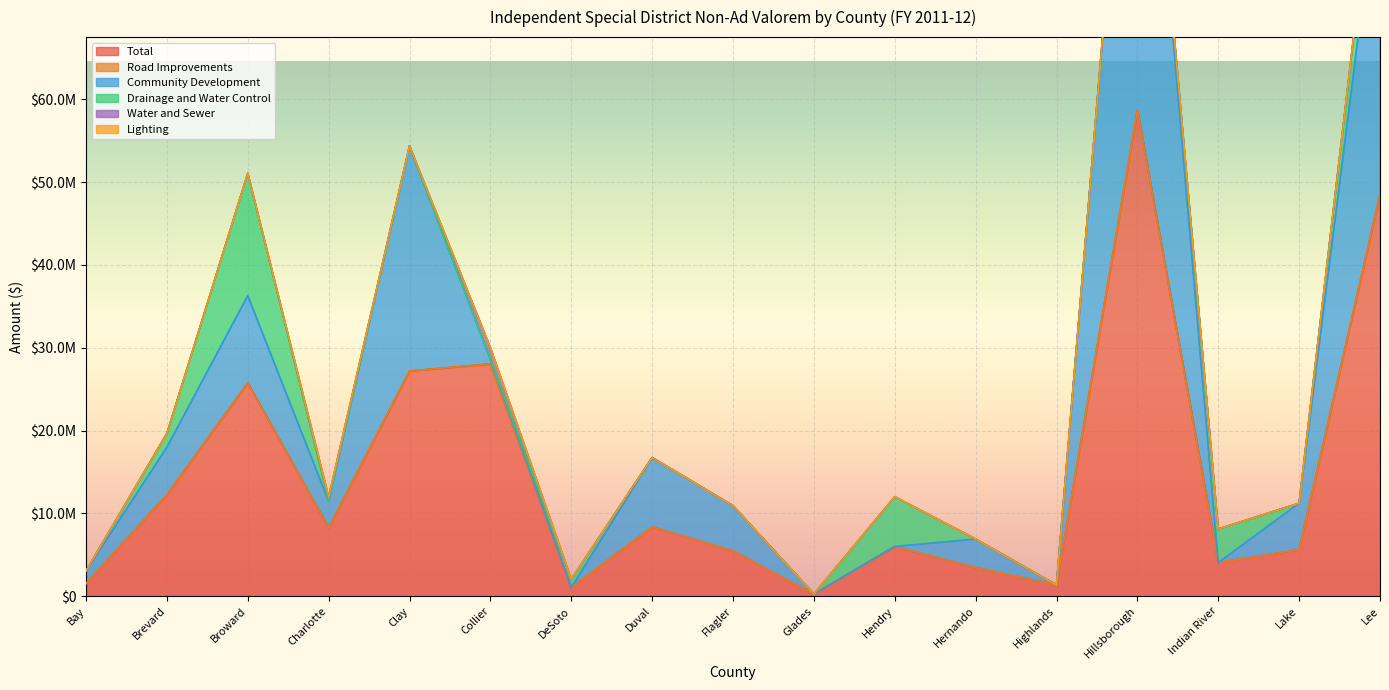

Reading left to right, what are all the values shown in this chart?

Total: Bay=1528915	Brevard=12258196	Broward=25745654	Charlotte=8247959	Clay=27181567	Collier=28041767	DeSoto=1028827	Duval=8364822	Flagler=5459657	Glades=257619	Hendry=5999648	Hernando=3445206	Highlands=1349661	Hillsborough=58690287	Indian River=4053181	Lake=5611176	Lee=48495535
Road Improvements: Bay=0	Brevard=0	Broward=0	Charlotte=0	Clay=0	Collier=0	DeSoto=0	Duval=0	Flagler=0	Glades=0	Hendry=0	Hernando=0	Highlands=0	Hillsborough=0	Indian River=0	Lake=0	Lee=0
Community Development: Bay=1528915	Brevard=5728165	Broward=10529314	Charlotte=3214686	Clay=27181567	Collier=547891	DeSoto=0	Duval=8364822	Flagler=5459657	Glades=0	Hendry=0	Hernando=3445206	Highlands=0	Hillsborough=58690287	Indian River=0	Lake=5611176	Lee=39872525
Drainage and Water Control: Bay=0	Brevard=1663729	Broward=14774088	Charlotte=70464	Clay=0	Collier=15945	DeSoto=1028827	Duval=0	Flagler=0	Glades=0	Hendry=5999648	Hernando=0	Highlands=0	Hillsborough=0	Indian River=4053181	Lake=0	Lee=6353377
Water and Sewer: Bay=0	Brevard=0	Broward=0	Charlotte=431425	Clay=0	Collier=1399108	DeSoto=0	Duval=0	Flagler=0	Glades=0	Hendry=0	Hernando=0	Highlands=0	Hillsborough=0	Indian River=0	Lake=0	Lee=79789
Lighting: Bay=0	Brevard=0	Broward=0	Charlotte=0	Clay=0	Collier=0	DeSoto=0	Duval=0	Flagler=0	Glades=0	Hendry=0	Hernando=0	Highlands=0	Hillsborough=0	Indian River=0	Lake=0	Lee=14032